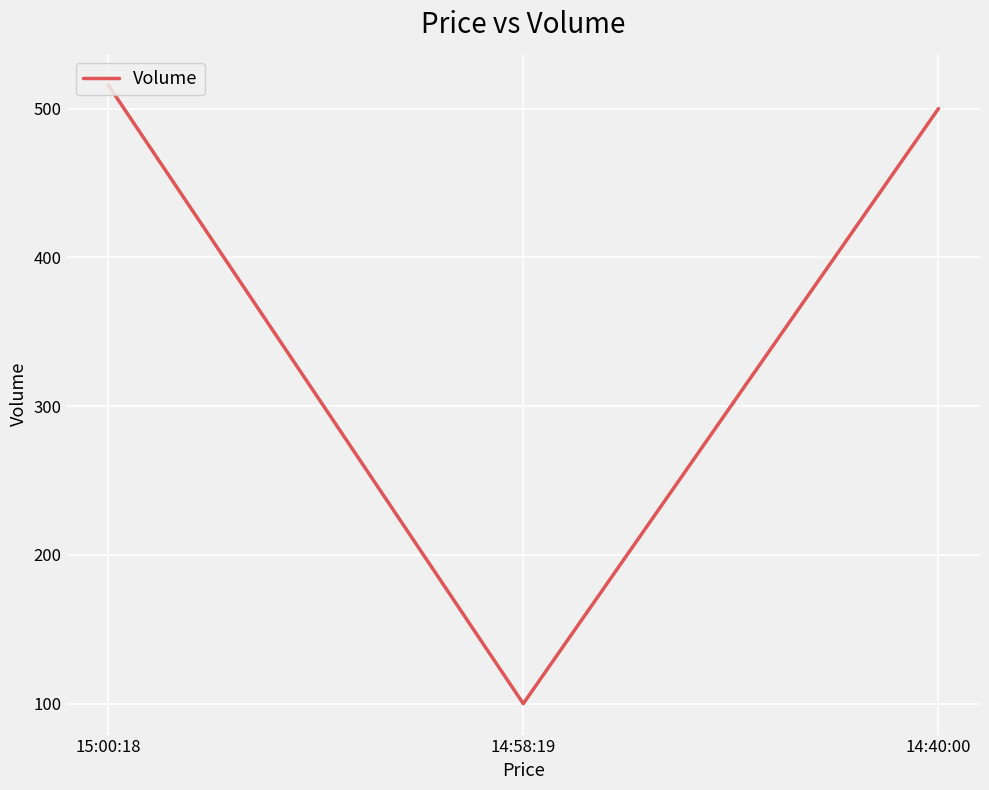

What is the sum of all values?

1116